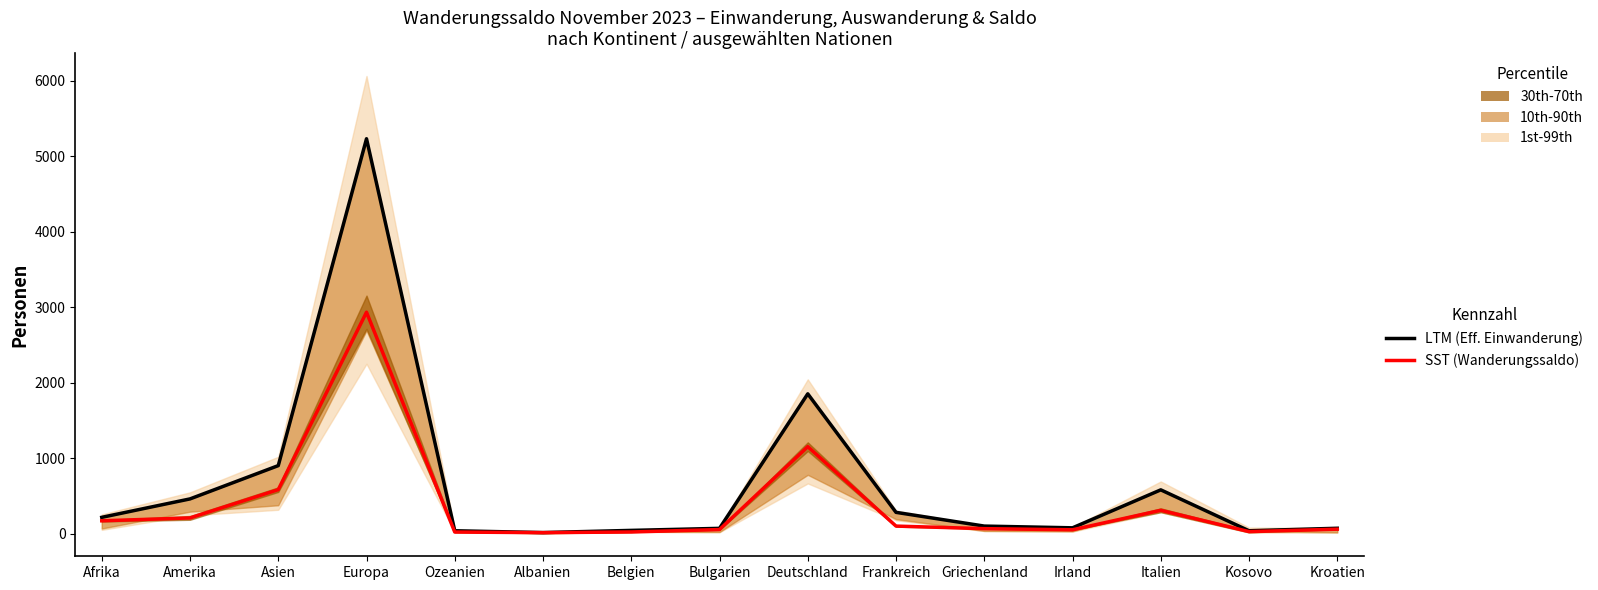

In Wanderungssaldo (SST), how many points are lower than both neighbors (excluding endpoints)?

3